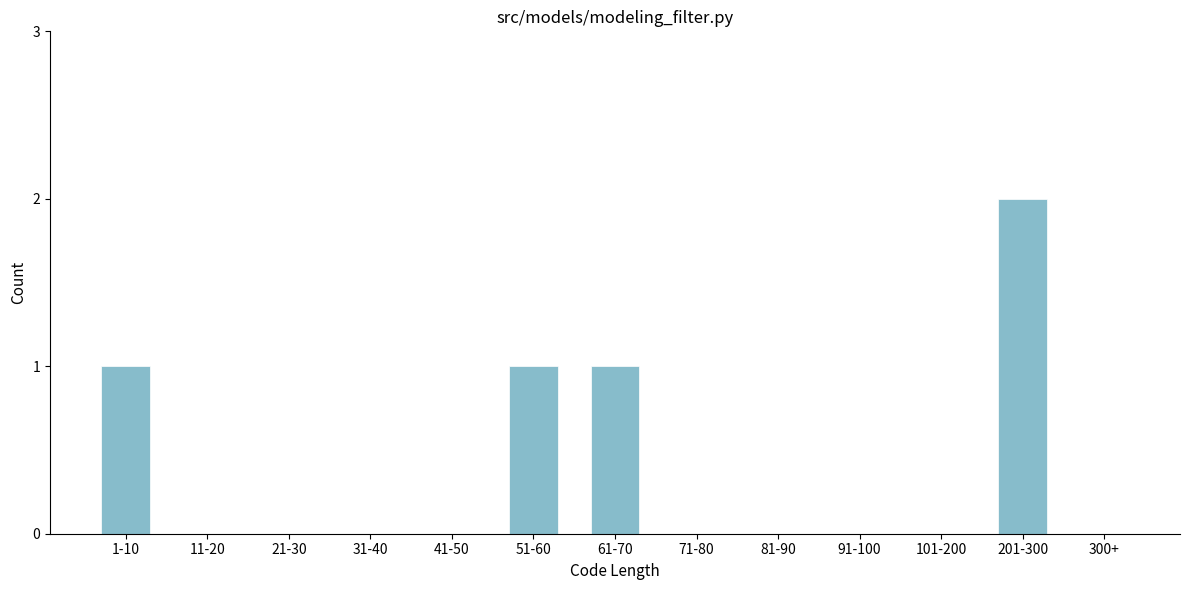

Reading left to right, list all the values displayed in this chart.

1-10=1	11-20=0	21-30=0	31-40=0	41-50=0	51-60=1	61-70=1	71-80=0	81-90=0	91-100=0	101-200=0	201-300=2	300+=0